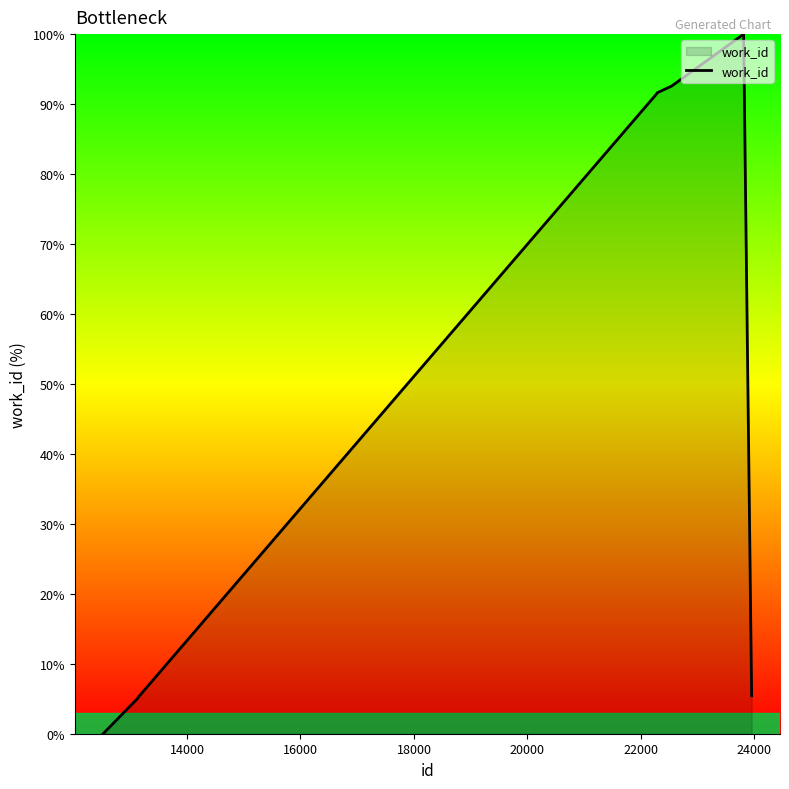

What is the maximum value shown in the chart?

100.0